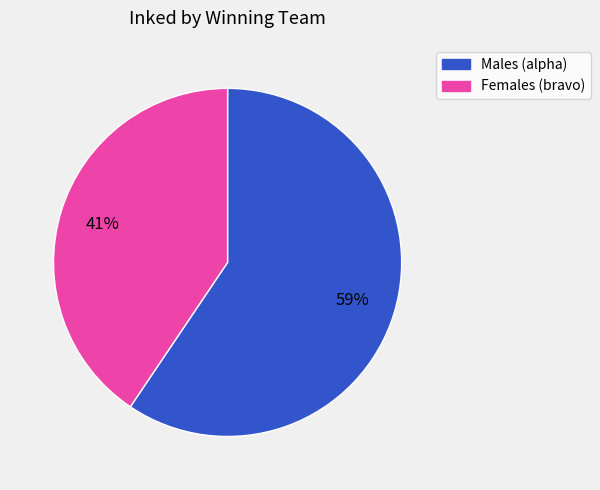

To the nearest percent, what is the average slice percentage?

50%